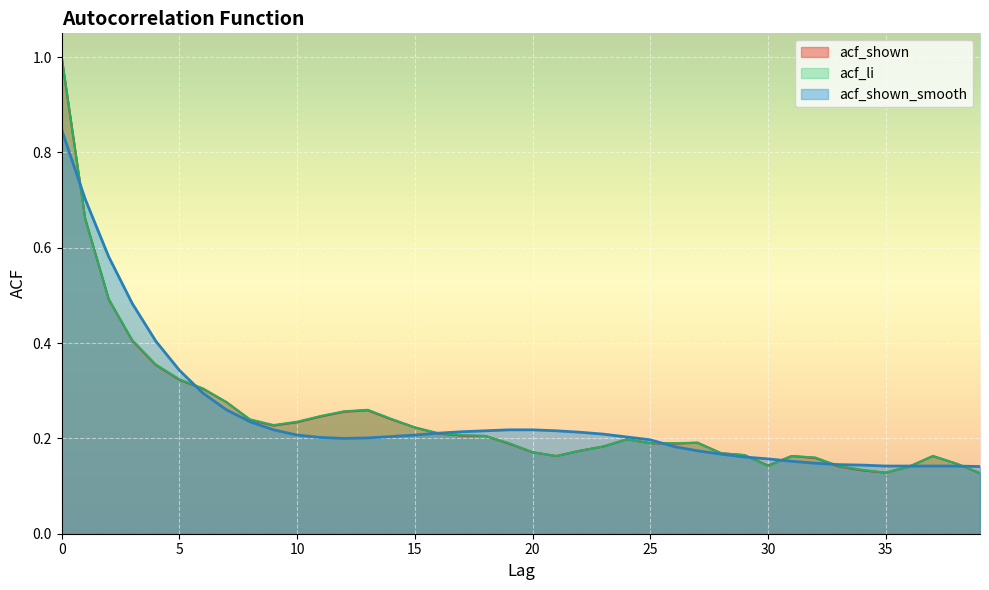

The value of acf_shown at 29 is 0.2. True or false?

True